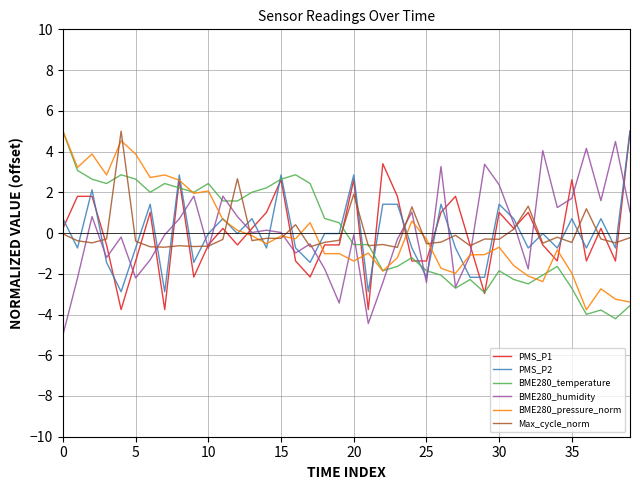

What is the maximum value for PMS_P2?

5.0